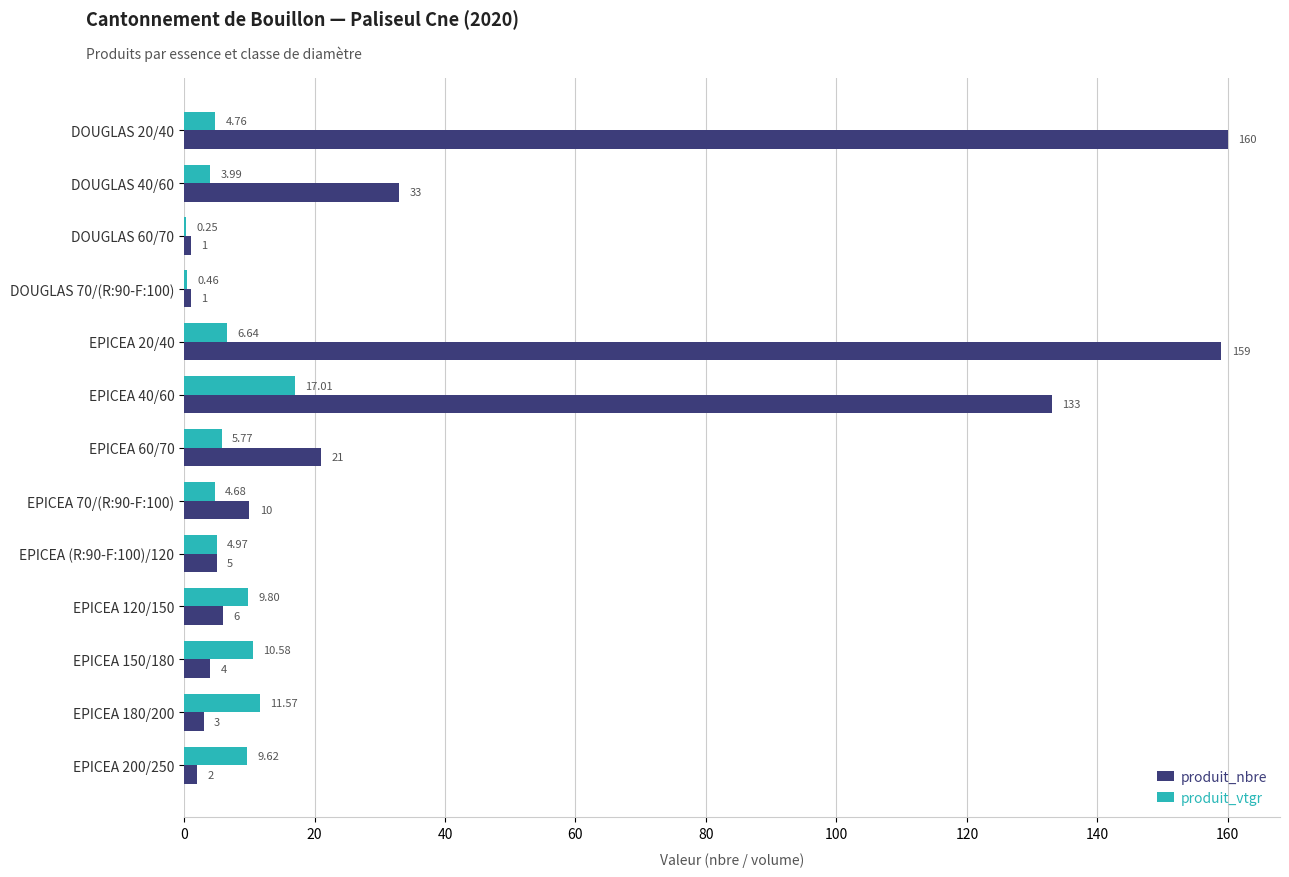

Which series has the largest total across all categories?

produit_nbre